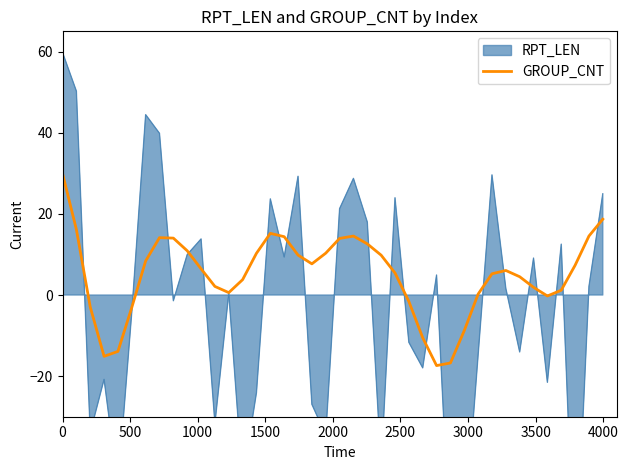

How many data points are less than 6?

19